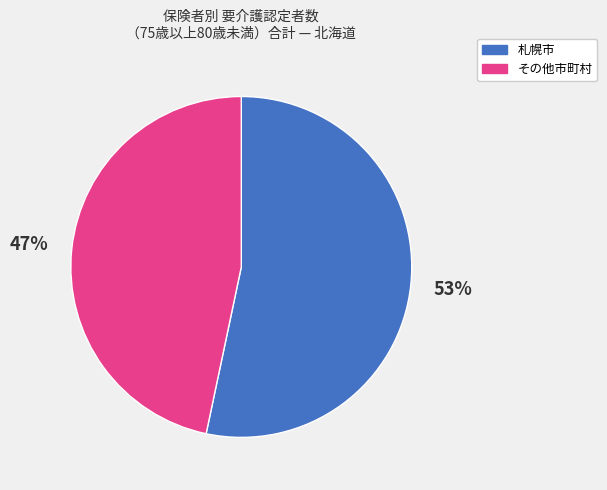

Does any single category account for the majority?

Yes